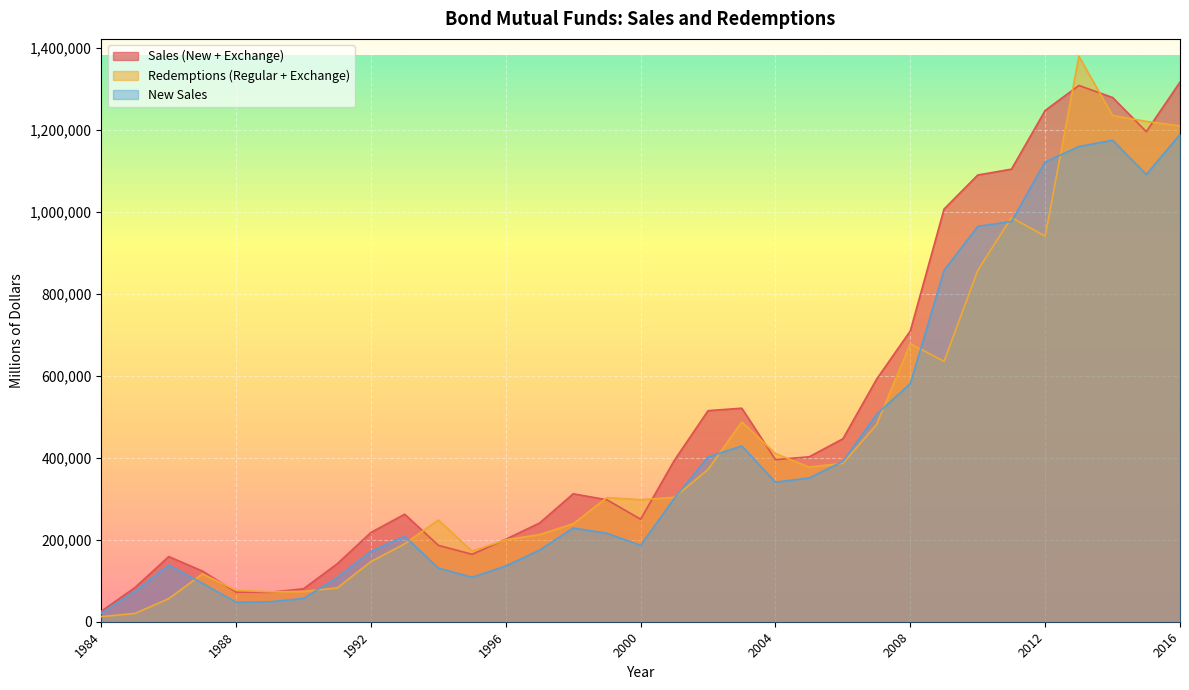

Between 1990 and 2002, which series saw the biggest shift?

Sales (New + Exchange)